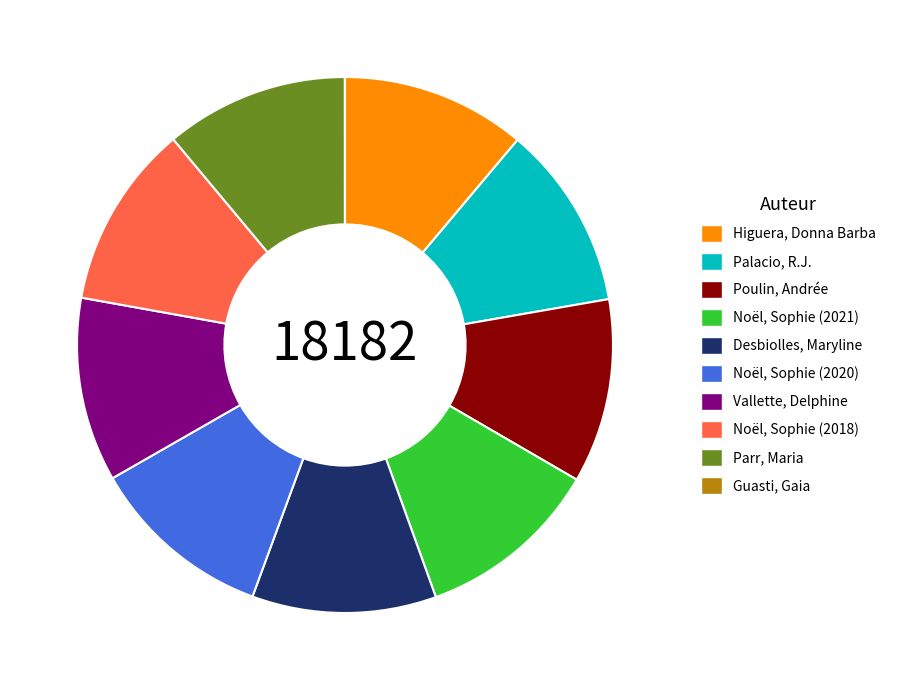

Do Desbiolles, Maryline and Vallette, Delphine together represent more than half of the pie?

No